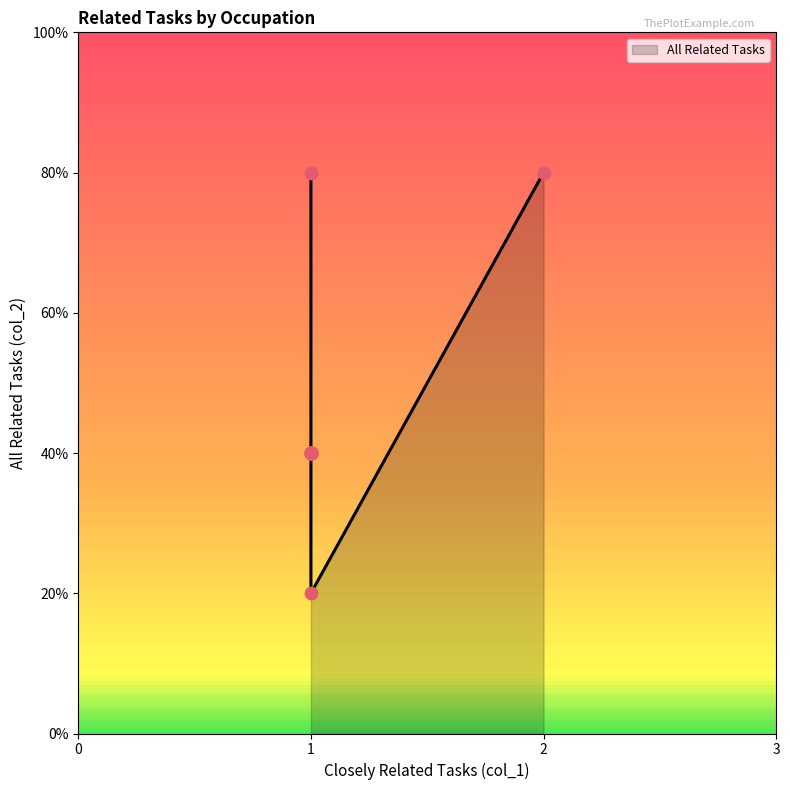

What is the ratio of the value at 1 to the value at 1?

1.0